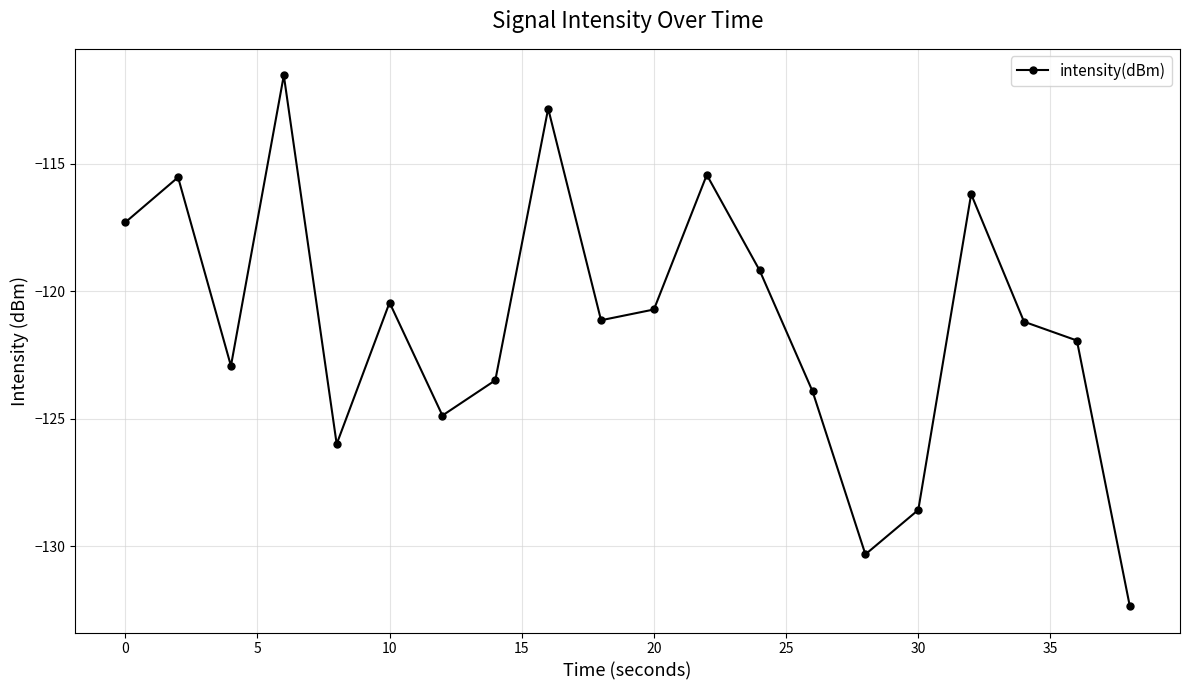

What is the value of the 13th point from the left?

-119.2